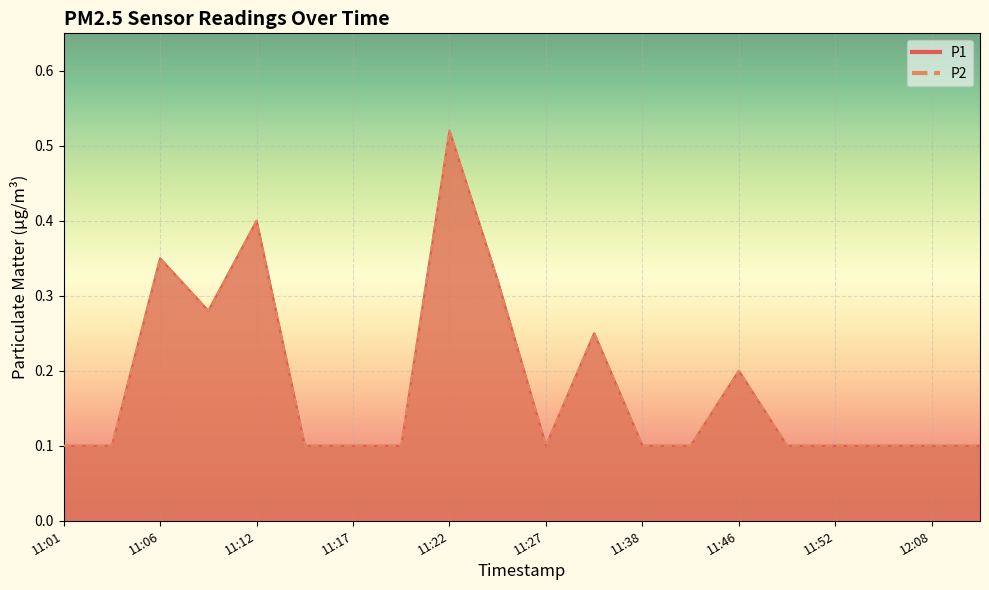

What is the total value across all series at 11:06?

0.7